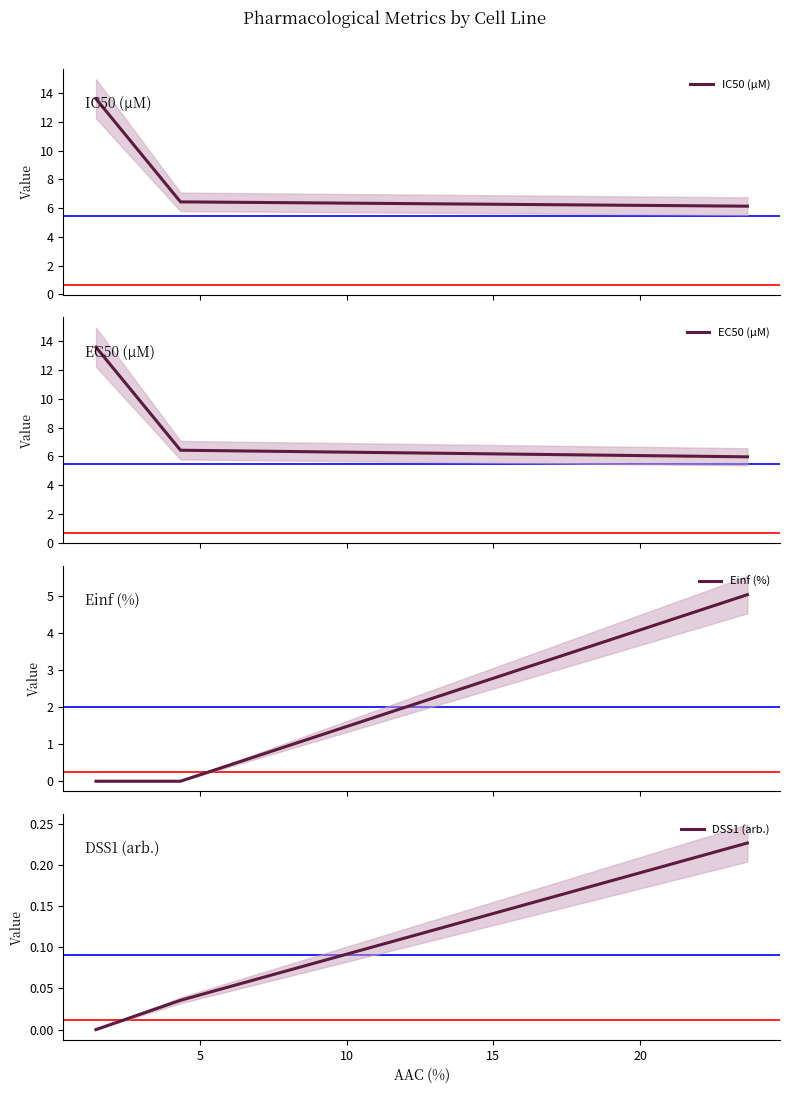

What is the average value of the DSS1 (arb.) series?

0.1